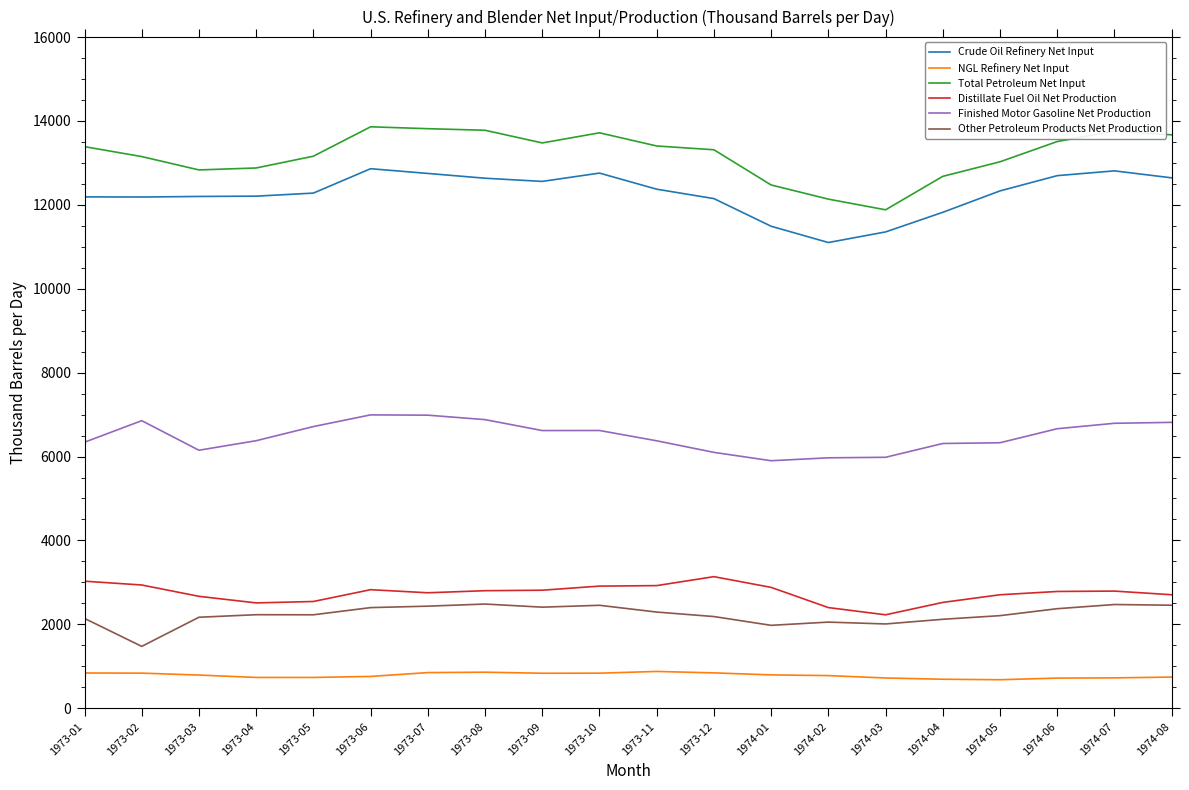

What is the spread (max minus min) of values at 1973-12?

12472.2